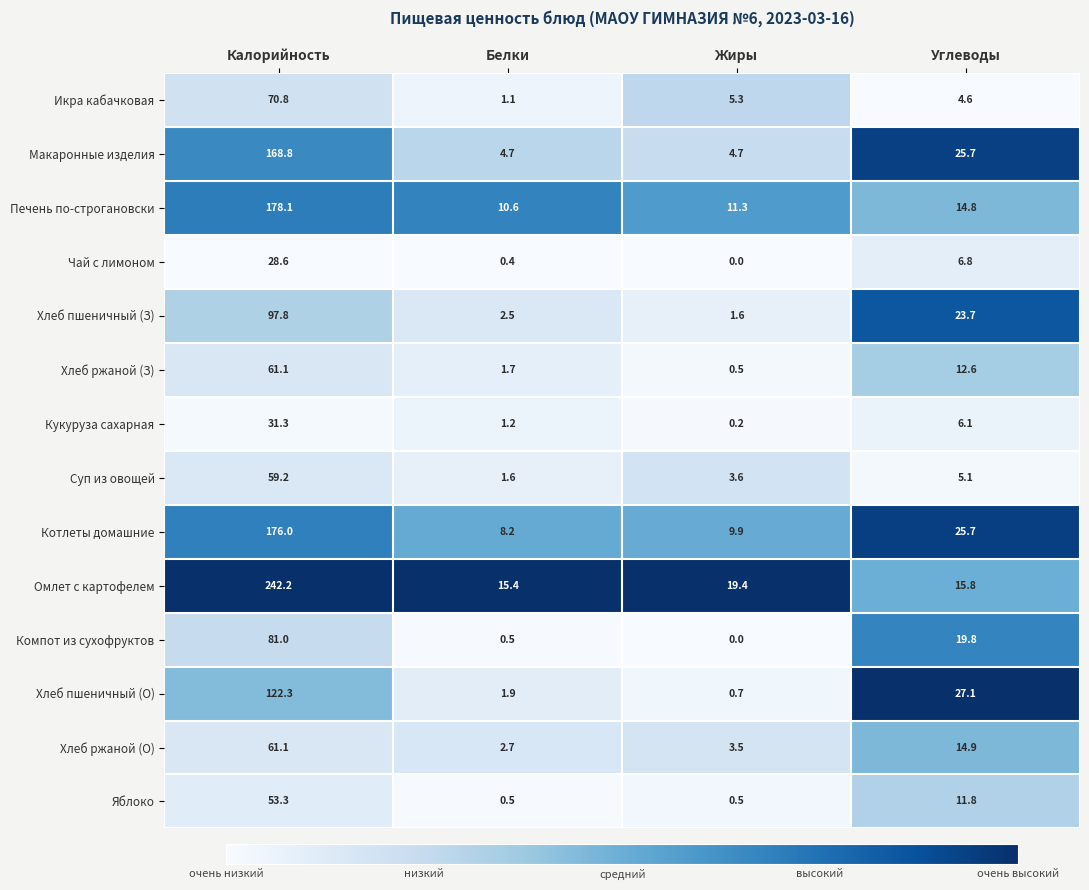

At how many categories does at least one series exceed 0?

4